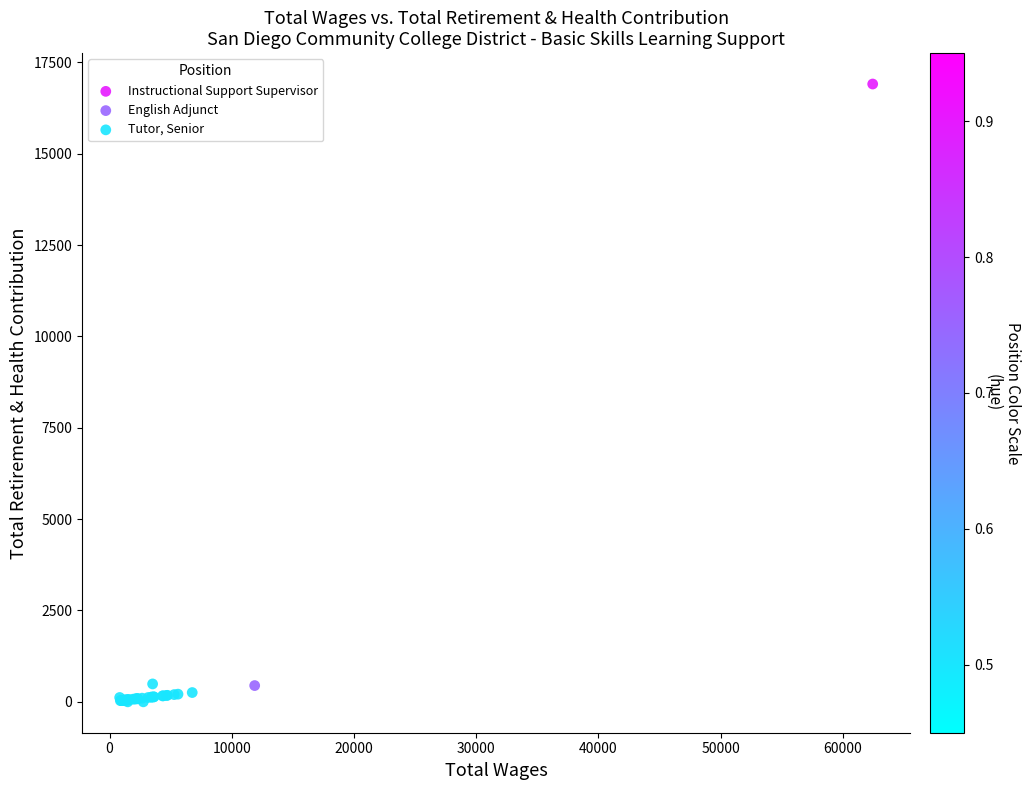

What are all the series names shown in the legend?

Instructional Support Supervisor, English Adjunct, Tutor, Senior